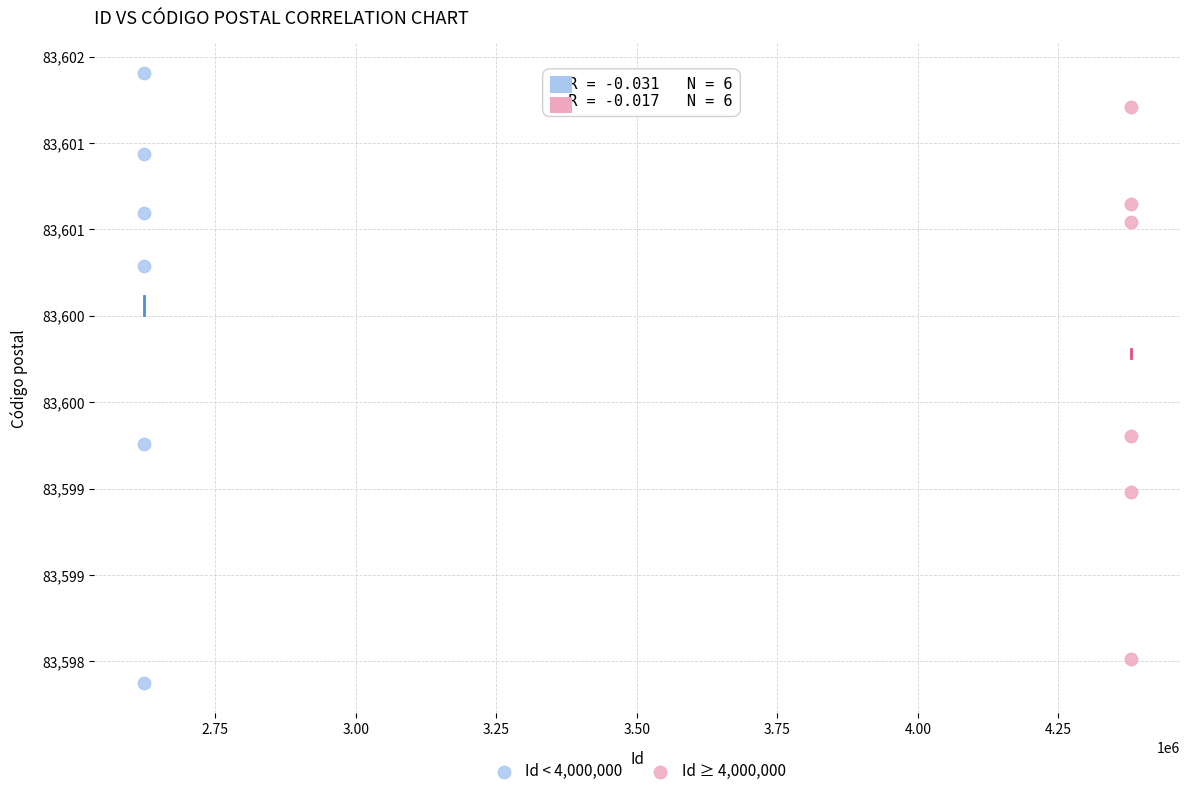

What are all the series names shown in the legend?

Id < 4,000,000, Id ≥ 4,000,000